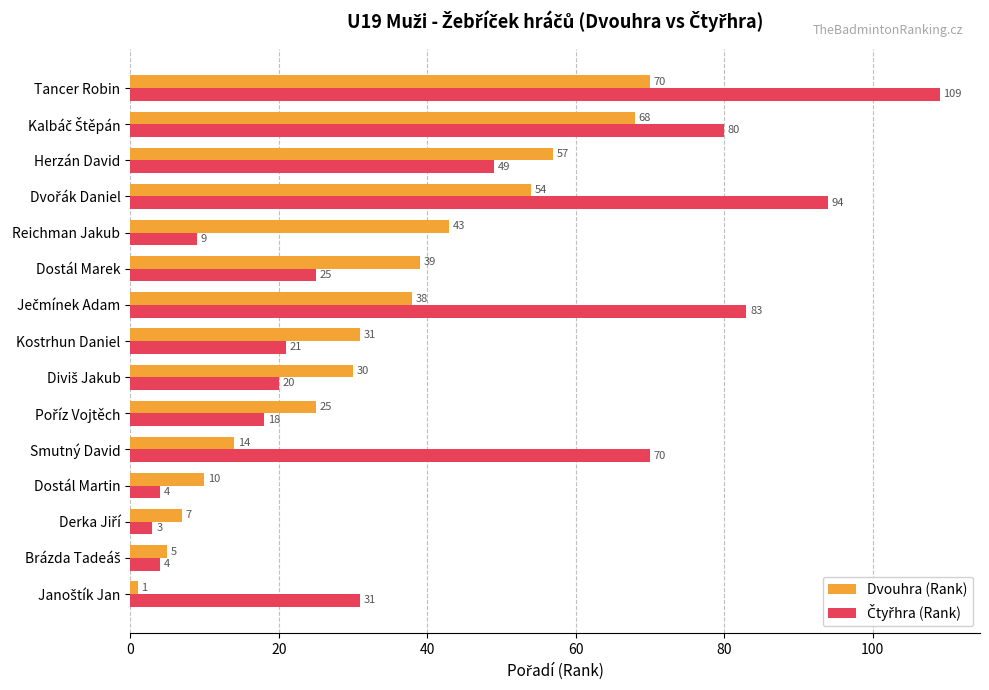

What value does the Dvouhra (Rank) series have at Smutný David, to the nearest 10?

10